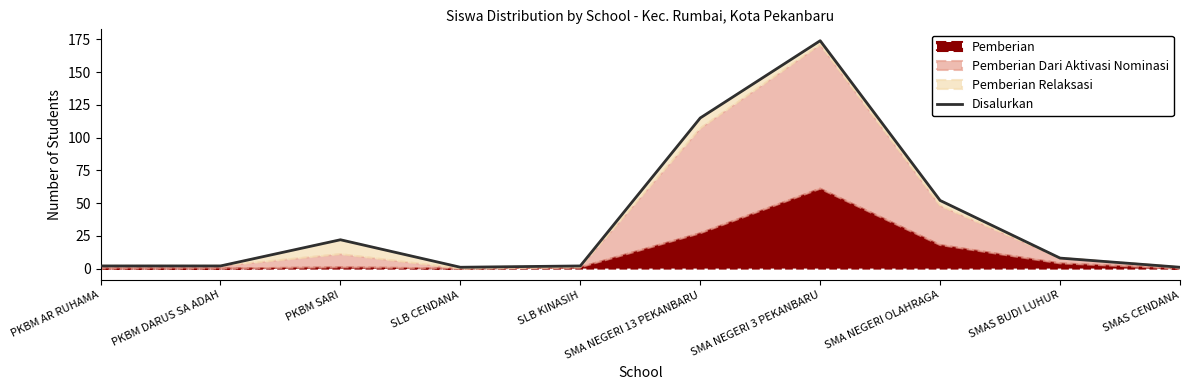

Reading left to right, list all the values displayed in this chart.

PKBM AR RUHAMA=2	PKBM DARUS SA ADAH=2	PKBM SARI=22	SLB CENDANA=1	SLB KINASIH=2	SMA NEGERI 13 PEKANBARU=115	SMA NEGERI 3 PEKANBARU=174	SMA NEGERI OLAHRAGA=52	SMAS BUDI LUHUR=8	SMAS CENDANA=1